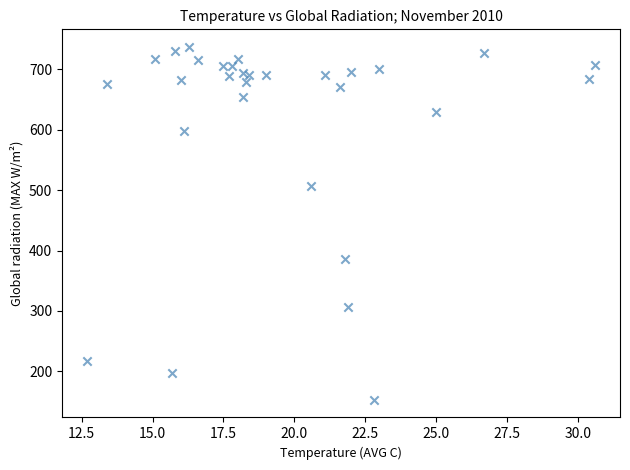

What is the range of X values (max minus min)?

17.9